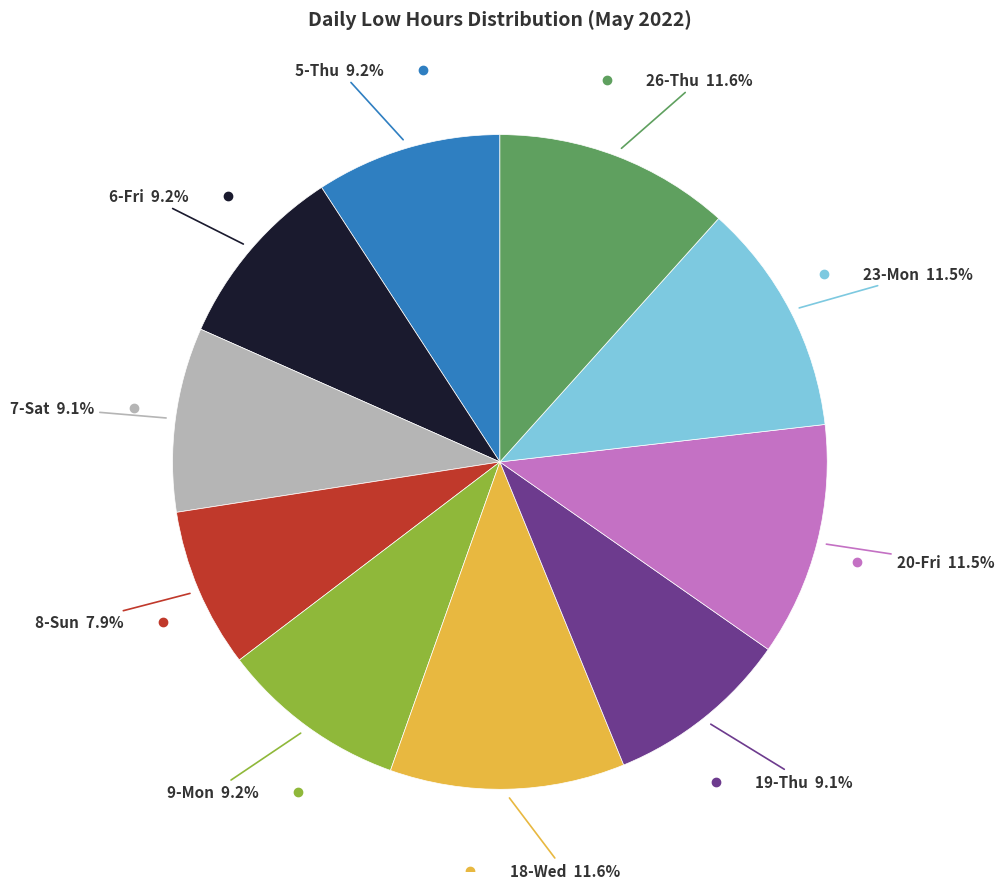

Is there a majority slice in this chart?

No